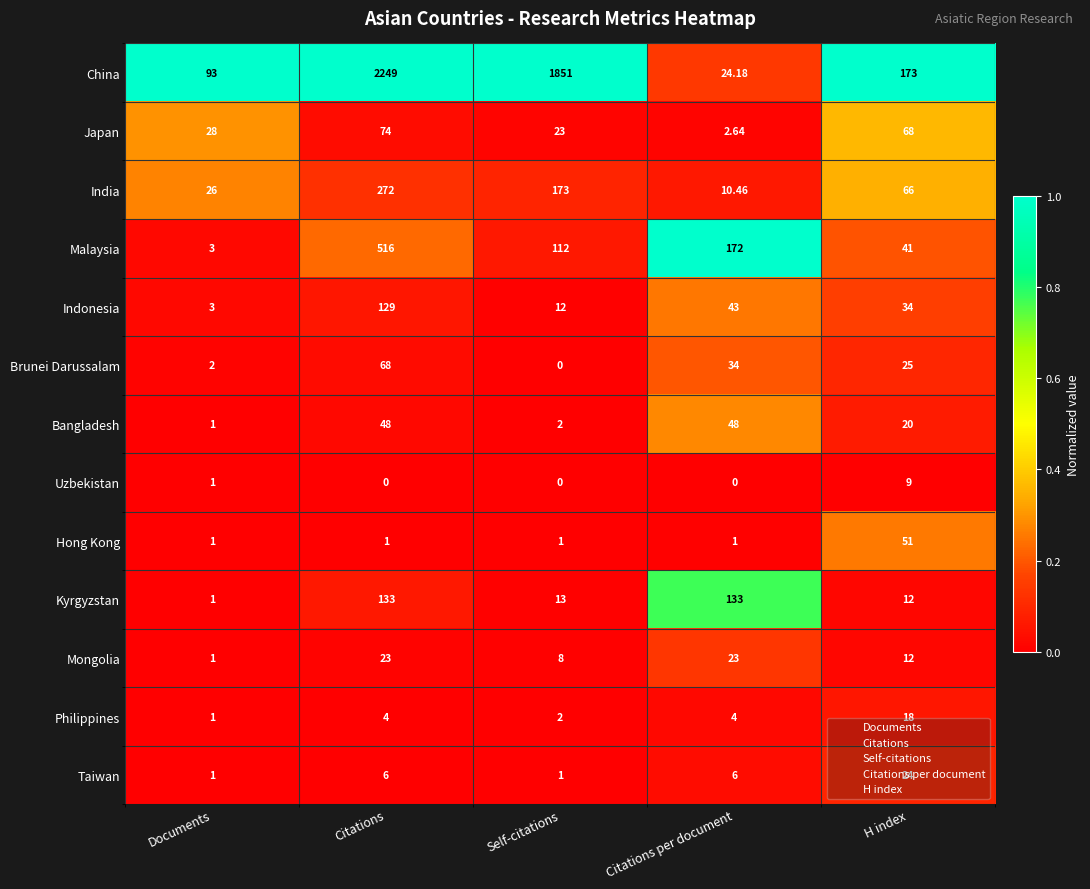

Rank the series at Citations from highest to lowest value.

China, Malaysia, India, Kyrgyzstan, Indonesia, Japan, Brunei Darussalam, Bangladesh, Mongolia, Taiwan, Philippines, Hong Kong, Uzbekistan